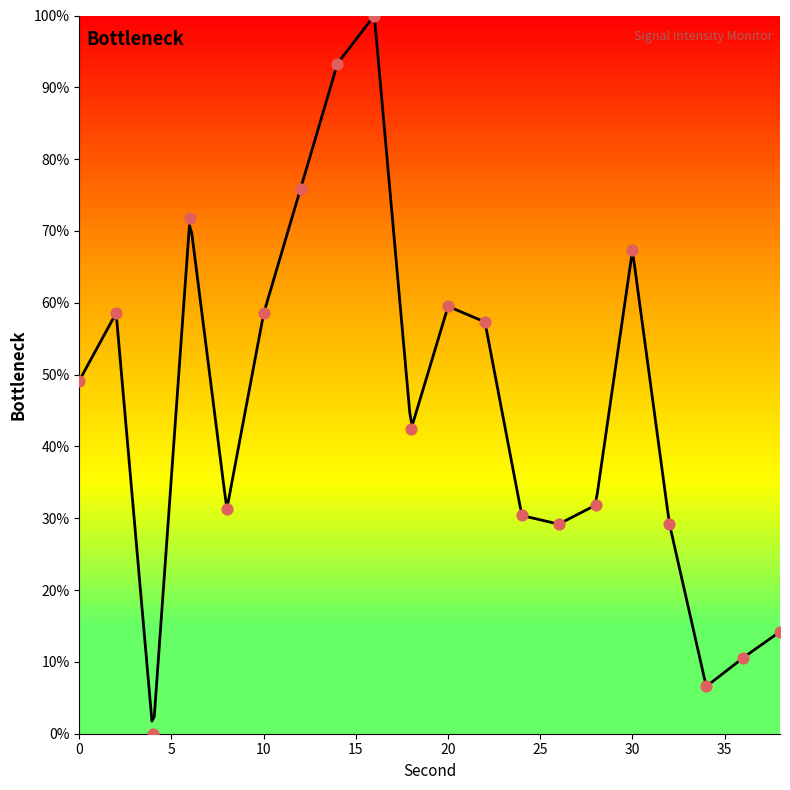

Which has a higher value, 18 or 16?

16